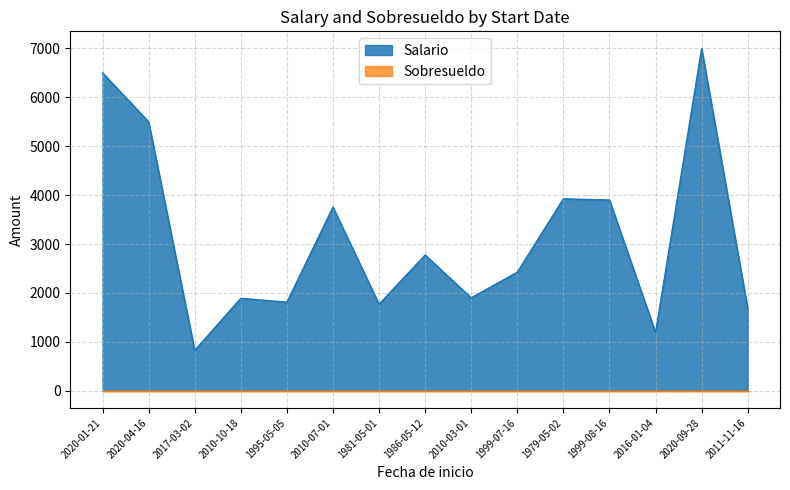

The value at 1995-05-05 is 1810. True or false?

True